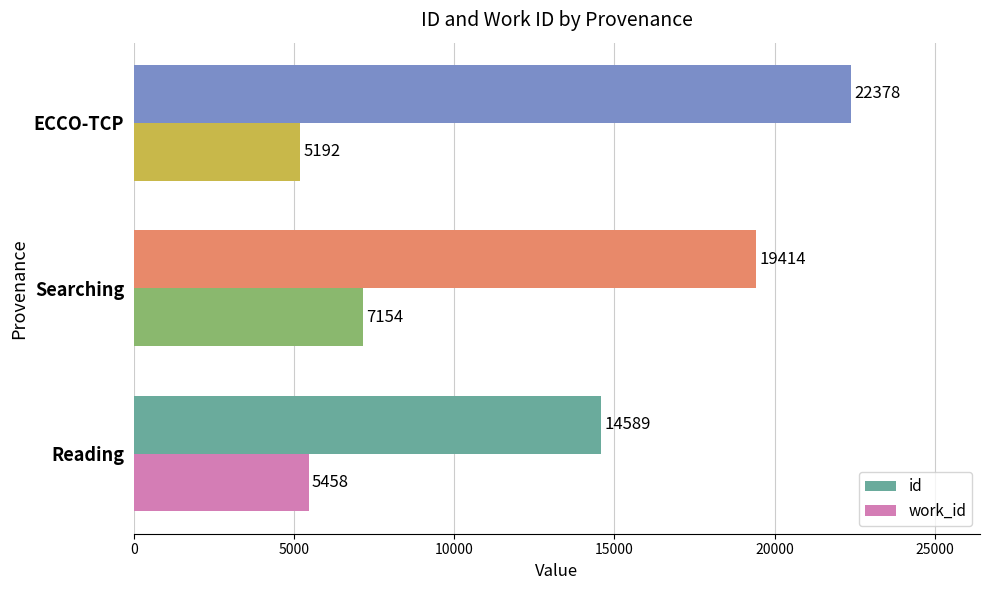

List the series in order of their peak value, lowest first.

work_id, id